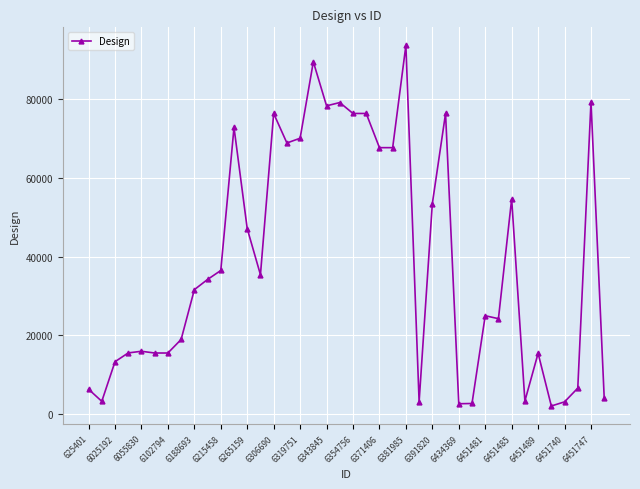

What is the difference between the maximum and minimum values?

91703